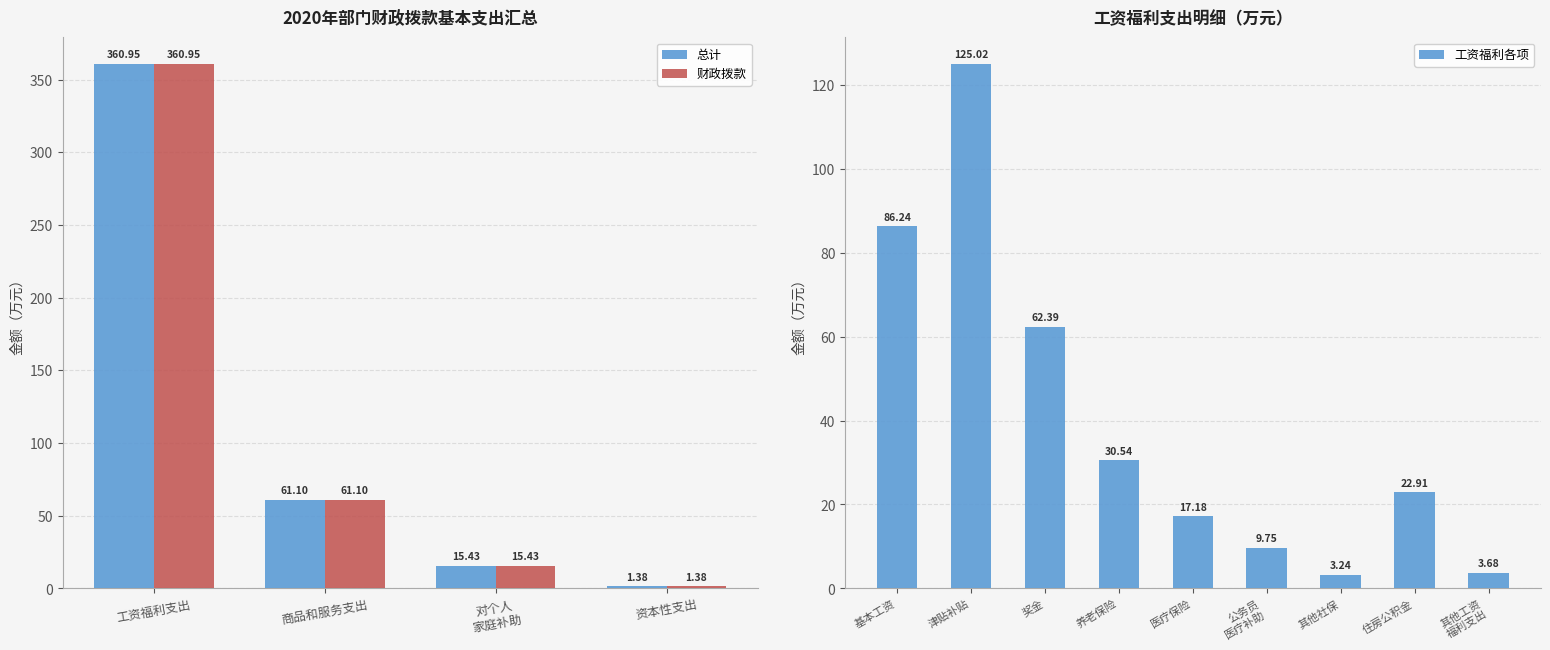

Is it true that 财政拨款合计 equals 61.1 at 1?

True